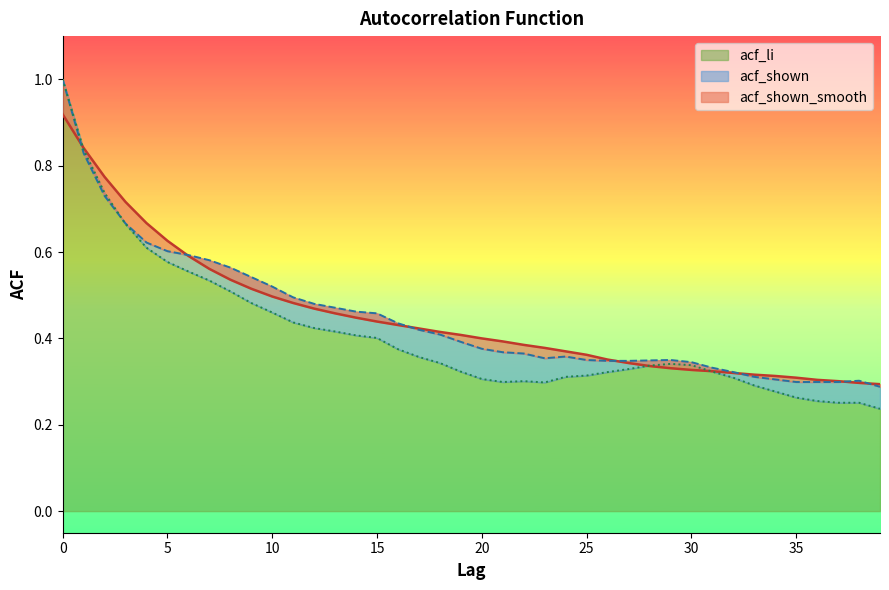

How many interior local valleys does the acf_li series have?

2